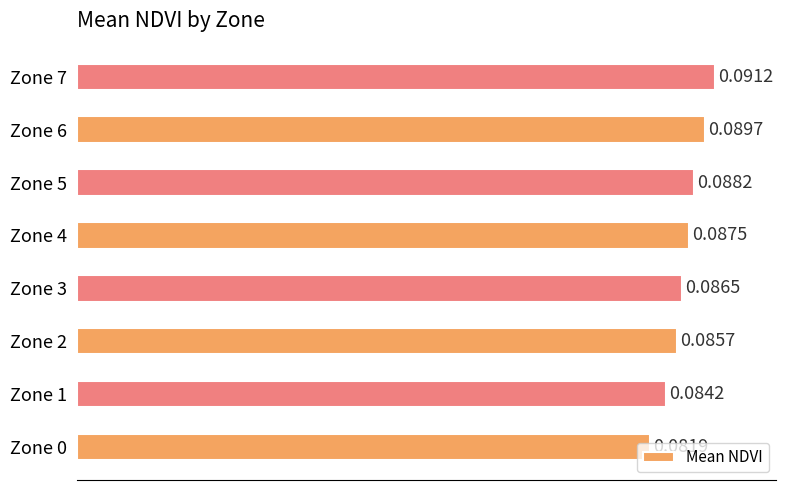

Rank the categories by value from lowest to highest.

Zone 0, Zone 1, Zone 2, Zone 3, Zone 4, Zone 5, Zone 6, Zone 7